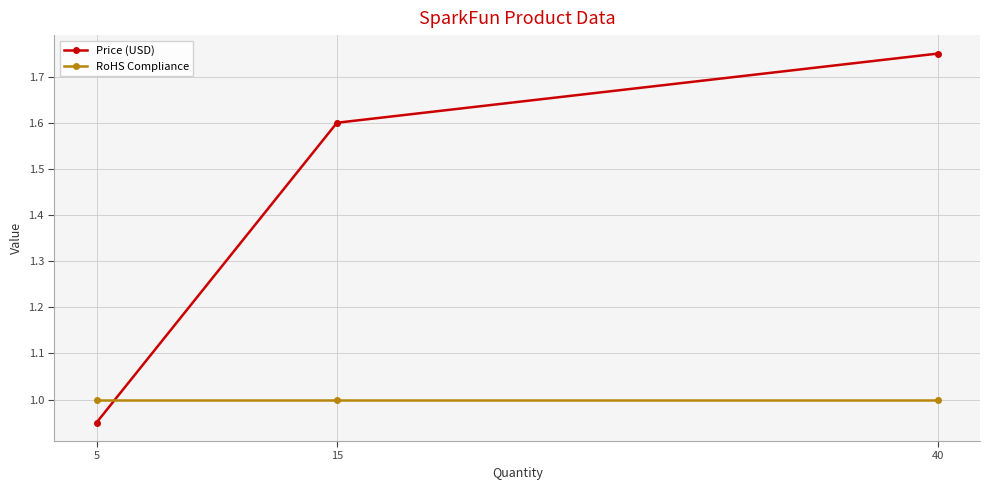

Is this an area chart (filled region under the line)?

No